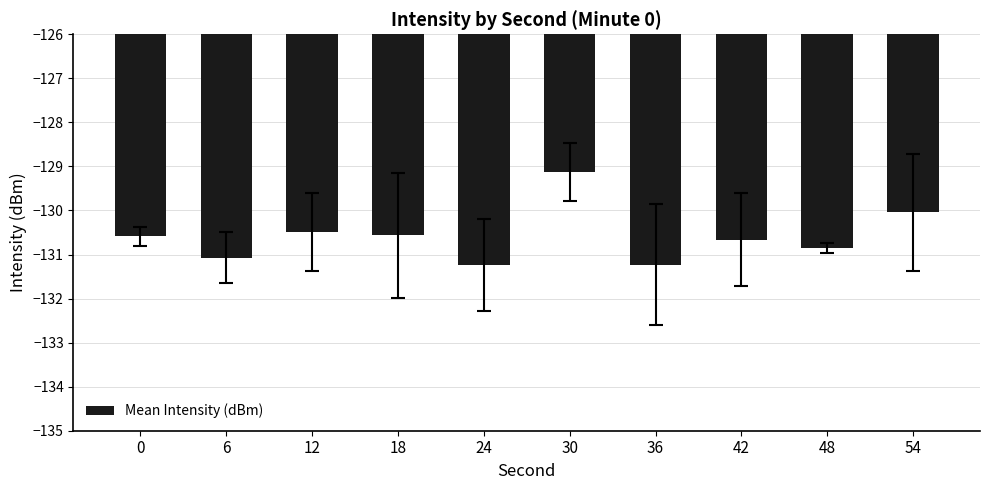

The chart shows a value of -27.2 at 54. True or false?

False